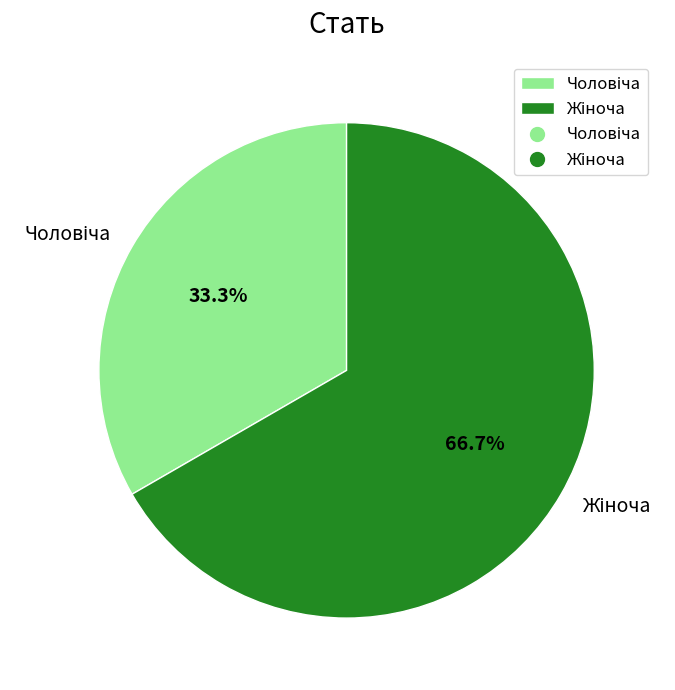

Is there a majority slice in this chart?

Yes